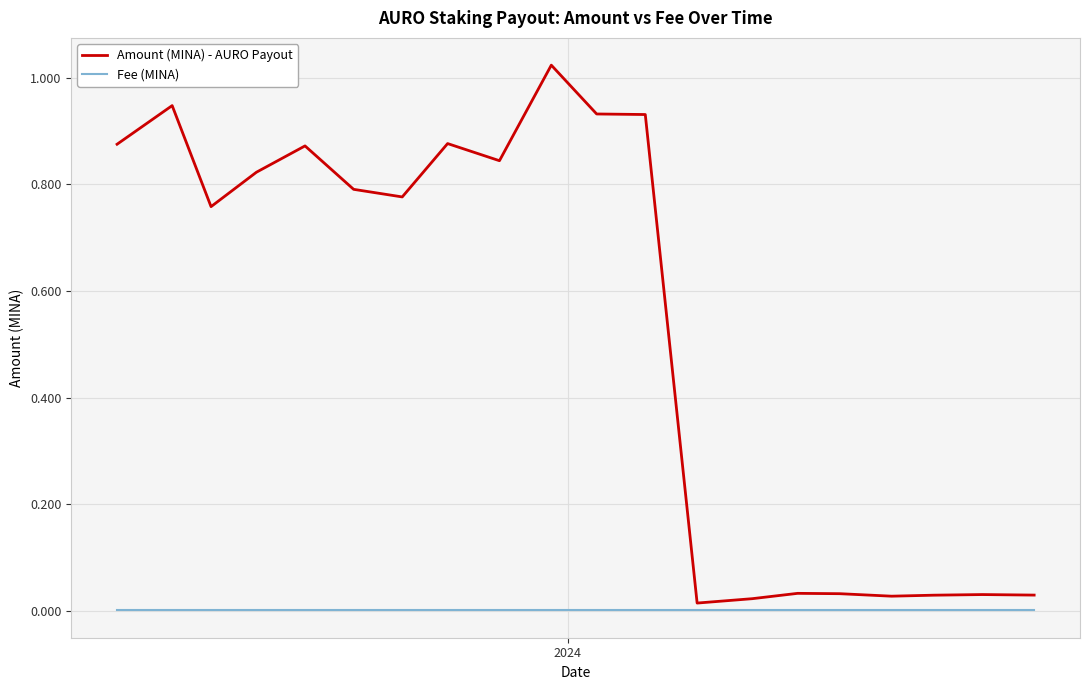

True or false: Amount (MINA) - AURO Payout and Fee (MINA) intersect in this chart.

False